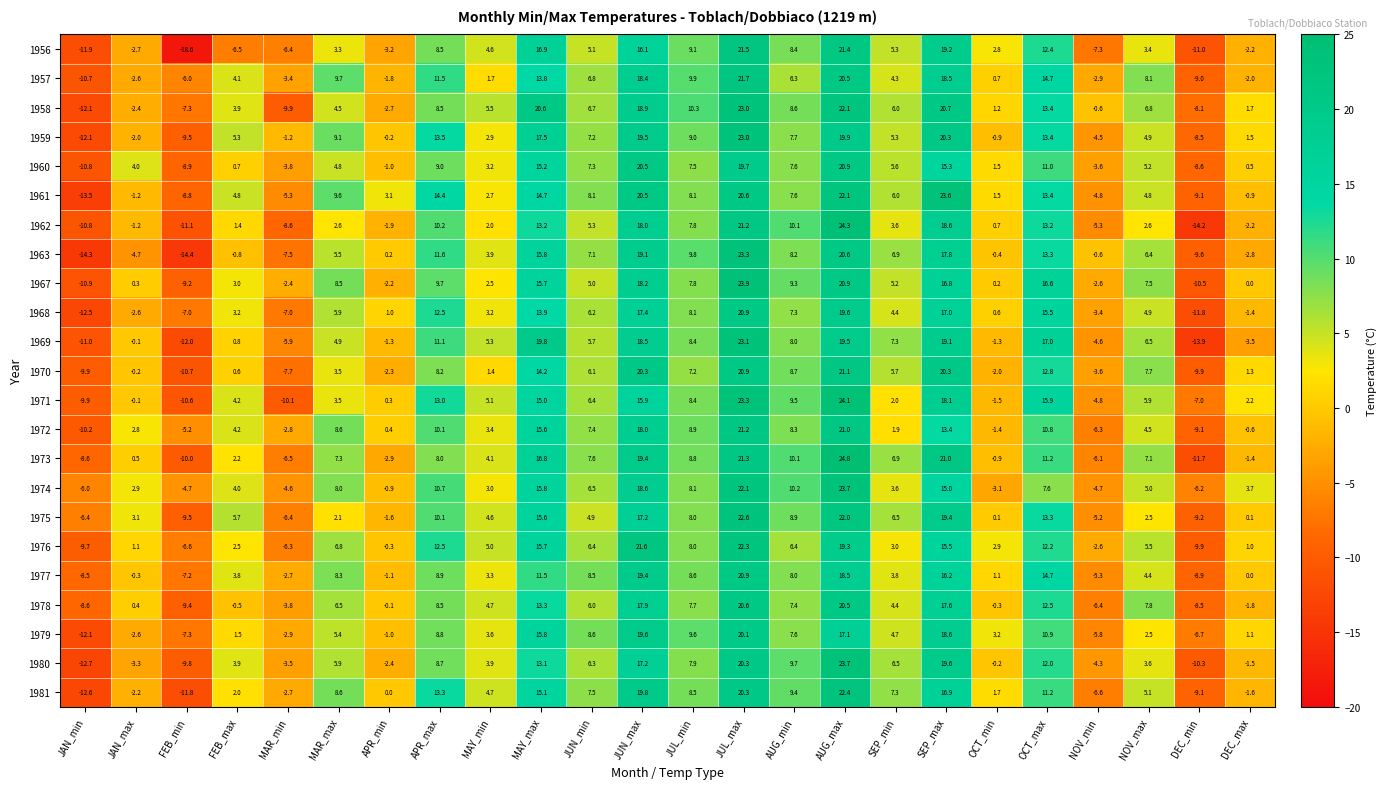

What is the total value across all series at SEP_min?

116.2